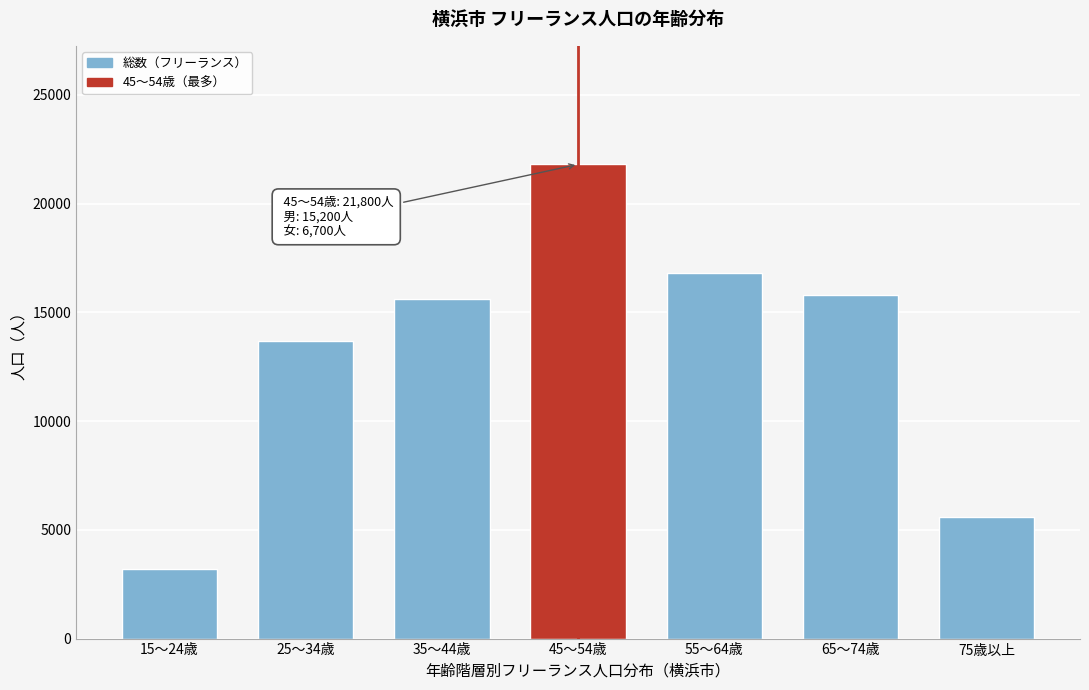

Reading right to left, list all the values displayed in this chart.

75歳以上=5600	65～74歳=15800	55～64歳=16800	45～54歳=21800	35～44歳=15600	25～34歳=13700	15～24歳=3200